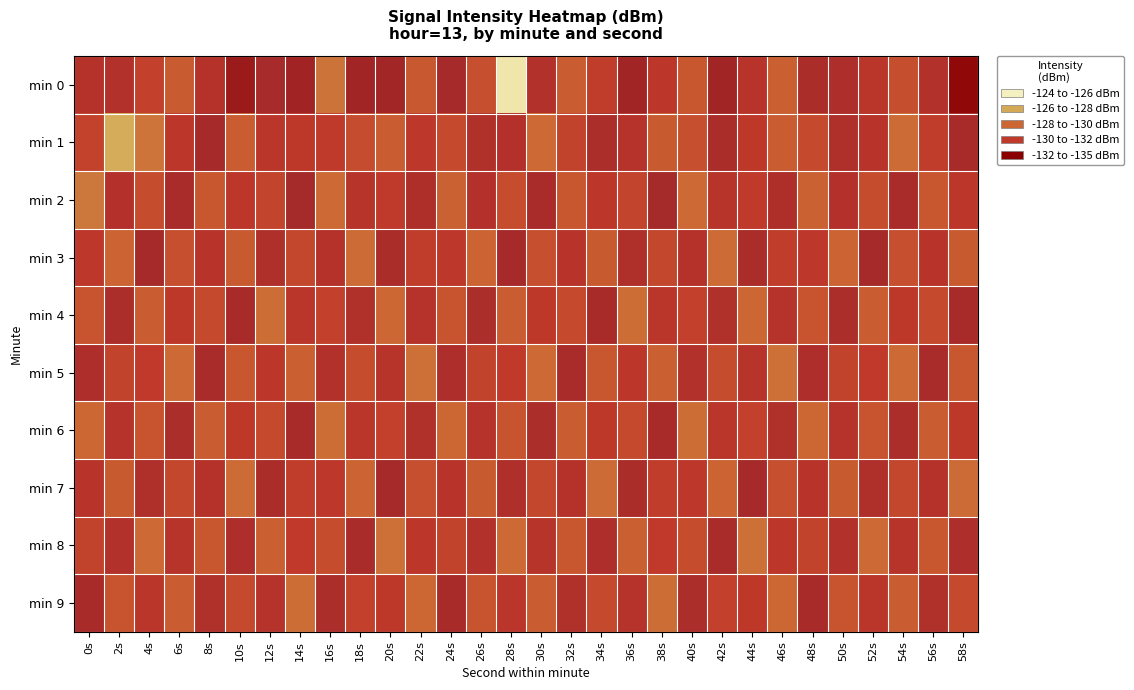

Reading right to left, transcribe all the data shown in this chart.

min 0: 58s=-134.6	56s=-132.1	54s=-130.3	52s=-131.4	50s=-132.4	48s=-132.6	46s=-129.7	44s=-131.6	42s=-133.2	40s=-130.0	38s=-131.3	36s=-133.2	34s=-130.9	32s=-129.8	30s=-132.1	28s=-124.4	26s=-130.3	24s=-132.9	22s=-129.9	20s=-133.2	18s=-133.2	16s=-128.8	14s=-133.3	12s=-132.8	10s=-133.7	8s=-131.8	6s=-129.9	4s=-130.8	2s=-132.1	0s=-131.9
min 1: 58s=-132.8	56s=-130.9	54s=-129.2	52s=-131.6	50s=-132.2	48s=-130.5	46s=-129.8	44s=-131.1	42s=-132.6	40s=-130.2	38s=-129.9	36s=-131.8	34s=-132.5	32s=-130.7	30s=-129.3	28s=-132.0	26s=-132.1	24s=-130.5	22s=-131.2	20s=-129.8	18s=-130.4	16s=-131.0	14s=-131.1	12s=-131.4	10s=-129.8	8s=-132.9	6s=-131.3	4s=-128.8	2s=-126.3	0s=-130.7
min 2: 58s=-131.3	56s=-130.0	54s=-132.7	52s=-130.3	50s=-132.0	48s=-129.7	46s=-132.3	44s=-131.0	42s=-131.7	40s=-129.3	38s=-133.0	36s=-130.7	34s=-131.3	32s=-130.0	30s=-132.7	28s=-130.3	26s=-132.0	24s=-129.7	22s=-132.3	20s=-131.0	18s=-131.7	16s=-129.3	14s=-133.0	12s=-130.7	10s=-131.3	8s=-130.0	6s=-132.7	4s=-130.3	2s=-132.0	0s=-128.7
min 3: 58s=-129.9	56s=-131.6	54s=-130.2	52s=-132.9	50s=-129.6	48s=-131.2	46s=-130.9	44s=-132.6	42s=-129.2	40s=-131.9	38s=-130.6	36s=-132.2	34s=-129.9	32s=-131.6	30s=-130.2	28s=-132.9	26s=-129.6	24s=-131.2	22s=-130.9	20s=-132.6	18s=-129.2	16s=-131.9	14s=-130.6	12s=-132.2	10s=-129.9	8s=-131.6	6s=-130.2	4s=-132.9	2s=-129.6	0s=-131.2
min 4: 58s=-132.8	56s=-130.5	54s=-131.1	52s=-129.8	50s=-132.5	48s=-130.1	46s=-131.8	44s=-129.5	42s=-132.1	40s=-130.8	38s=-131.5	36s=-129.1	34s=-132.8	32s=-130.5	30s=-131.1	28s=-129.8	26s=-132.5	24s=-130.1	22s=-131.8	20s=-129.5	18s=-132.1	16s=-130.8	14s=-131.5	12s=-129.1	10s=-132.8	8s=-130.5	6s=-131.1	4s=-129.8	2s=-132.5	0s=-130.1
min 5: 58s=-130.0	56s=-132.7	54s=-129.3	52s=-131.0	50s=-130.7	48s=-132.3	46s=-129.0	44s=-131.7	42s=-130.3	40s=-132.0	38s=-129.7	36s=-131.3	34s=-130.0	32s=-132.7	30s=-129.3	28s=-131.0	26s=-130.7	24s=-132.3	22s=-129.0	20s=-131.7	18s=-130.3	16s=-132.0	14s=-129.7	12s=-131.3	10s=-130.0	8s=-132.7	6s=-129.3	4s=-131.0	2s=-130.7	0s=-132.3
min 6: 58s=-131.1	56s=-129.8	54s=-132.5	52s=-130.1	50s=-131.8	48s=-129.5	46s=-132.1	44s=-130.8	42s=-131.5	40s=-129.1	38s=-132.8	36s=-130.5	34s=-131.1	32s=-129.8	30s=-132.5	28s=-130.1	26s=-131.8	24s=-129.5	22s=-132.1	20s=-130.8	18s=-131.5	16s=-129.1	14s=-132.8	12s=-130.5	10s=-131.1	8s=-129.8	6s=-132.5	4s=-130.1	2s=-131.8	0s=-129.5
min 7: 58s=-129.2	56s=-131.9	54s=-130.6	52s=-132.2	50s=-129.9	48s=-131.6	46s=-130.2	44s=-132.9	42s=-129.6	40s=-131.2	38s=-130.9	36s=-132.6	34s=-129.2	32s=-131.9	30s=-130.6	28s=-132.2	26s=-129.9	24s=-131.6	22s=-130.2	20s=-132.9	18s=-129.6	16s=-131.2	14s=-130.9	12s=-132.6	10s=-129.2	8s=-131.9	6s=-130.6	4s=-132.2	2s=-129.9	0s=-131.6
min 8: 58s=-132.3	56s=-130.0	54s=-131.7	52s=-129.3	50s=-132.0	48s=-130.7	46s=-131.3	44s=-129.0	42s=-132.7	40s=-130.3	38s=-131.0	36s=-129.7	34s=-132.3	32s=-130.0	30s=-131.7	28s=-129.3	26s=-132.0	24s=-130.7	22s=-131.3	20s=-129.0	18s=-132.7	16s=-130.3	14s=-131.0	12s=-129.7	10s=-132.3	8s=-130.0	6s=-131.7	4s=-129.3	2s=-132.0	0s=-130.7
min 9: 58s=-130.5	56s=-132.1	54s=-129.8	52s=-131.5	50s=-130.1	48s=-132.8	46s=-129.5	44s=-131.1	42s=-130.8	40s=-132.5	38s=-129.1	36s=-131.8	34s=-130.5	32s=-132.1	30s=-129.8	28s=-131.5	26s=-130.1	24s=-132.8	22s=-129.5	20s=-131.1	18s=-130.8	16s=-132.5	14s=-129.1	12s=-131.8	10s=-130.5	8s=-132.1	6s=-129.8	4s=-131.5	2s=-130.1	0s=-132.8